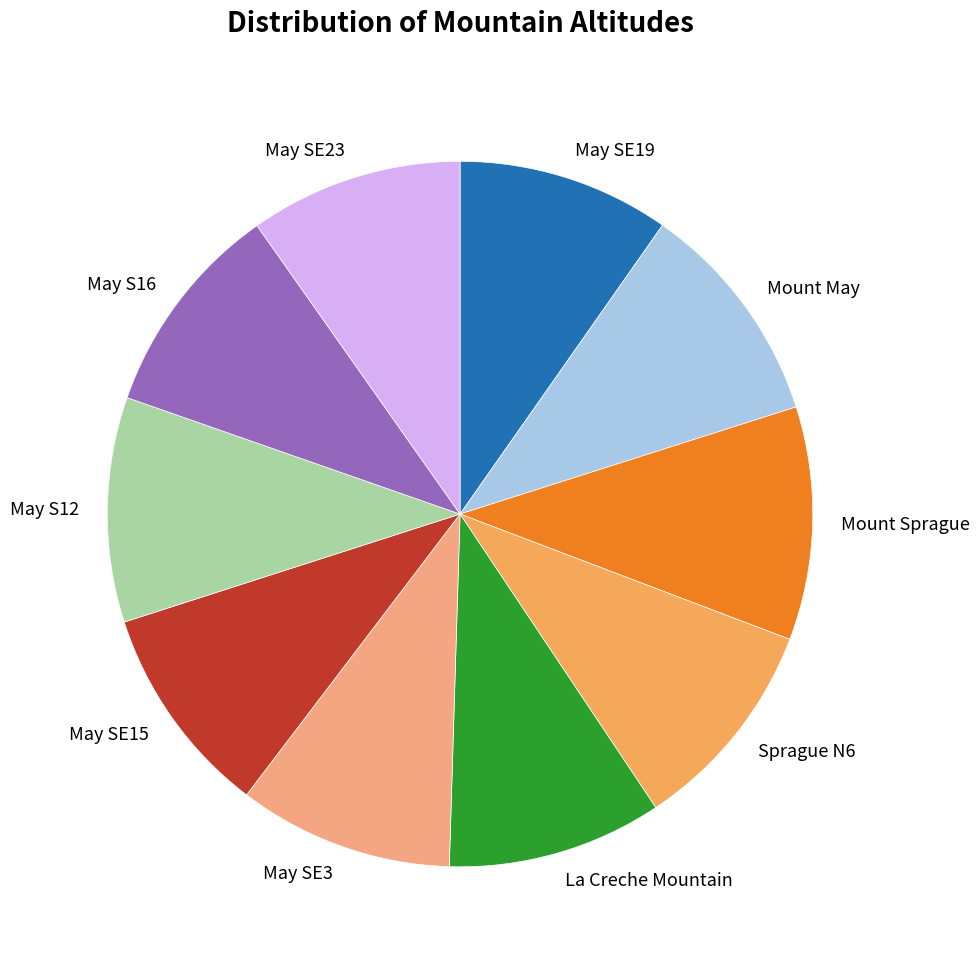

What is the ratio of the value at Mount May to the value at Sprague N6?

1.1